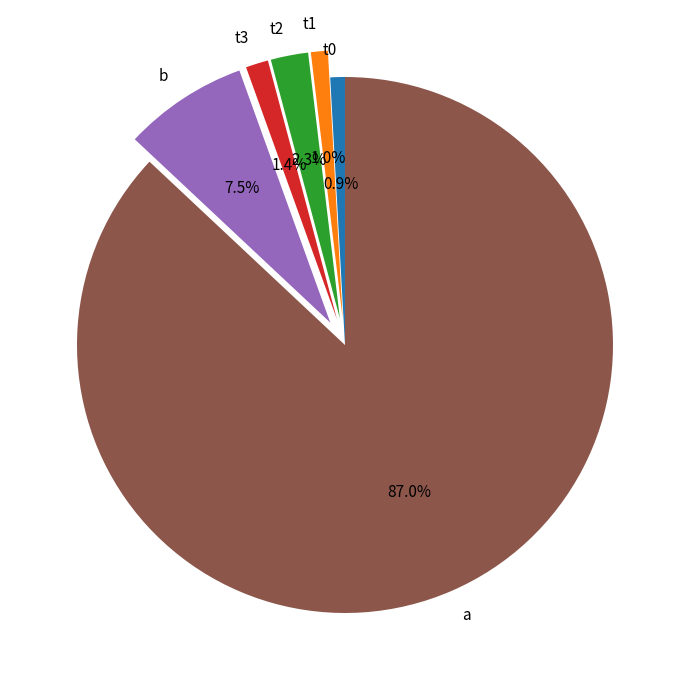

How many segments does this pie chart have?

6